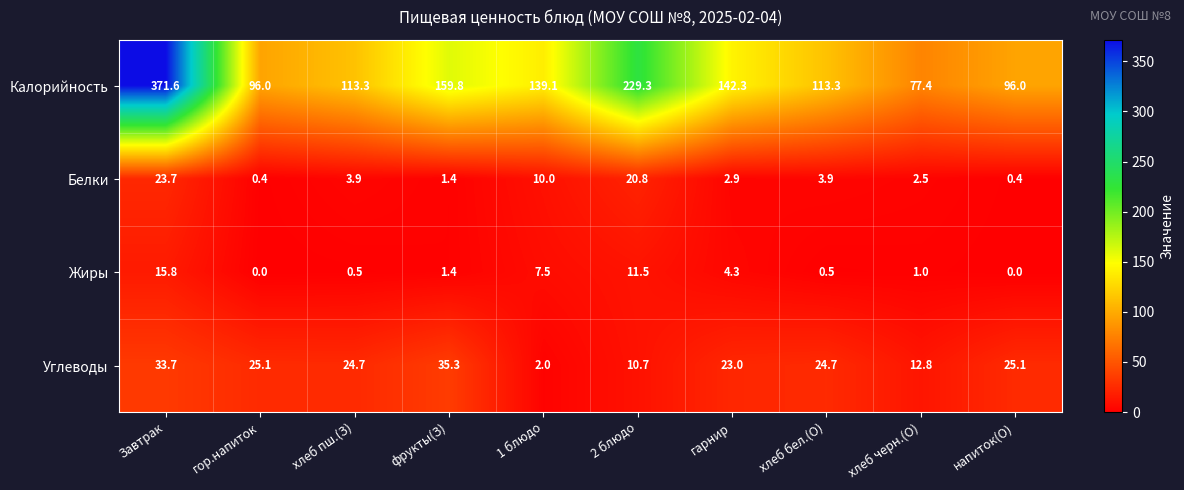

Which series changed the most between Завтрак and фрукты(З)?

Калорийность